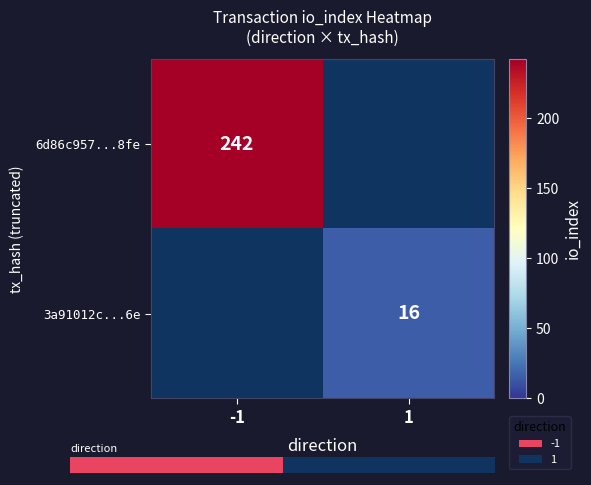

Rank the series at 1 from highest to lowest value.

3a91012c...6e, 6d86c957...8fe